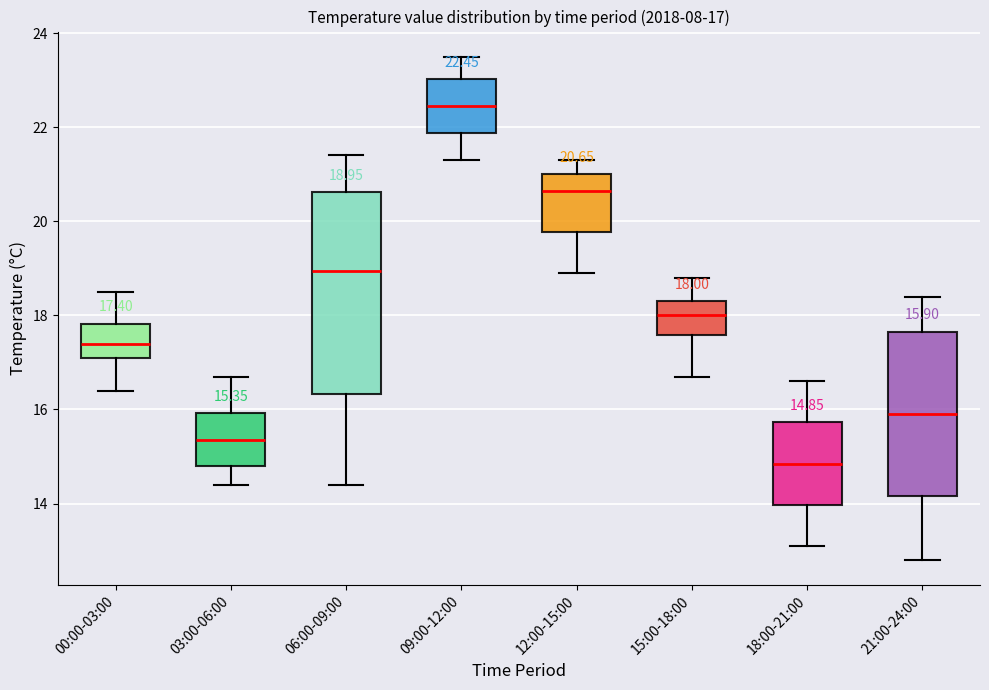

Which box's median line is the highest?

09:00-12:00